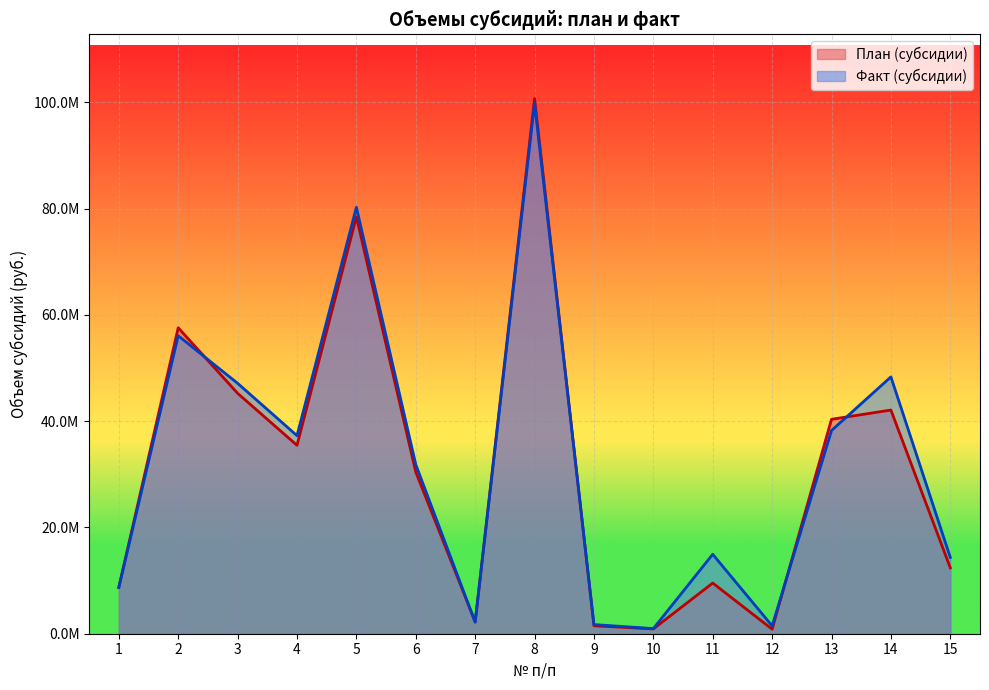

Which series has the largest range (max minus min)?

План (субсидии)